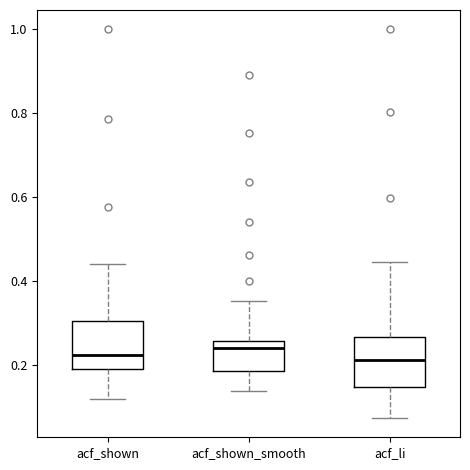

Reading left to right, transcribe this box plot: for each box, give where its median line is, the range the box spans, and where its two whiskers end, as read against the y-axis. The values are not printed on the chart, so give them approximately, as read against the axis.

acf_shown: median 0.22, box 0.20 to 0.30, whiskers 0.12 to 0.44
acf_shown_smooth: median 0.24, box 0.18 to 0.26, whiskers 0.14 to 0.36
acf_li: median 0.22, box 0.14 to 0.26, whiskers 0.08 to 0.44